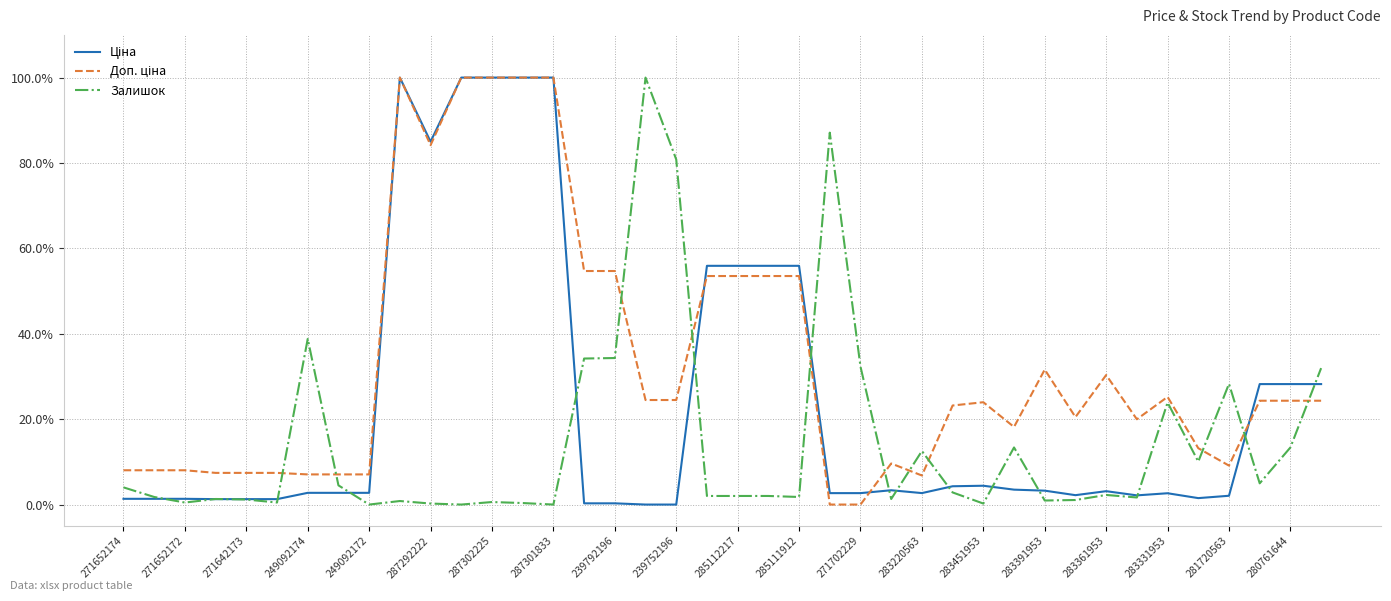

What is the maximum value shown in the chart?

100.0